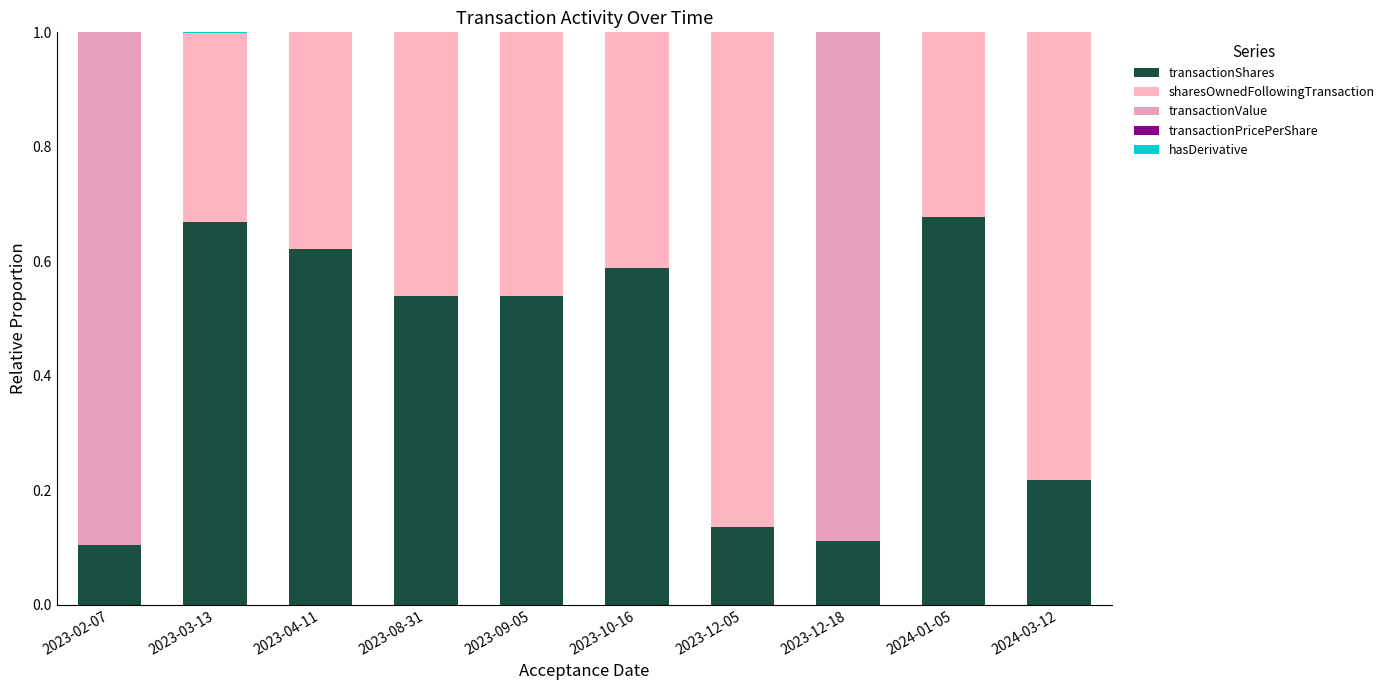

Which series changed the most between 2023-08-31 and 2023-12-05?

sharesOwnedFollowingTransaction